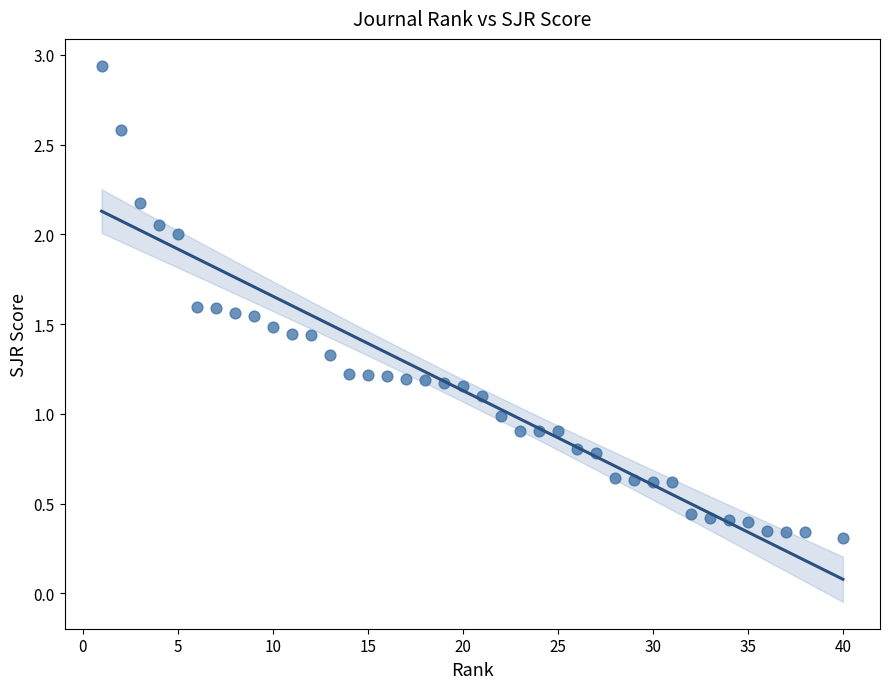

What is the range of X values (max minus min)?

39.0